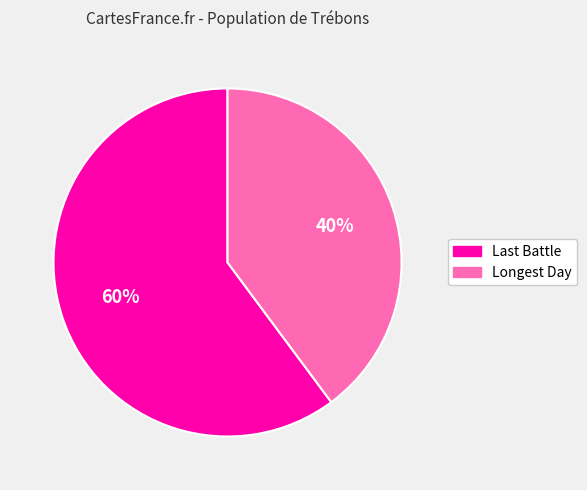

How many segments does this pie chart have?

2